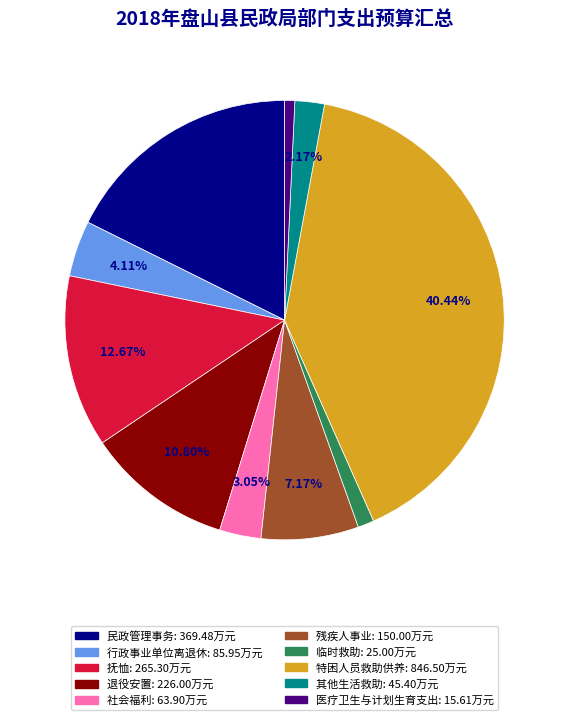

To the nearest percent, what percentage of the pie is 残疾人事业?

7%